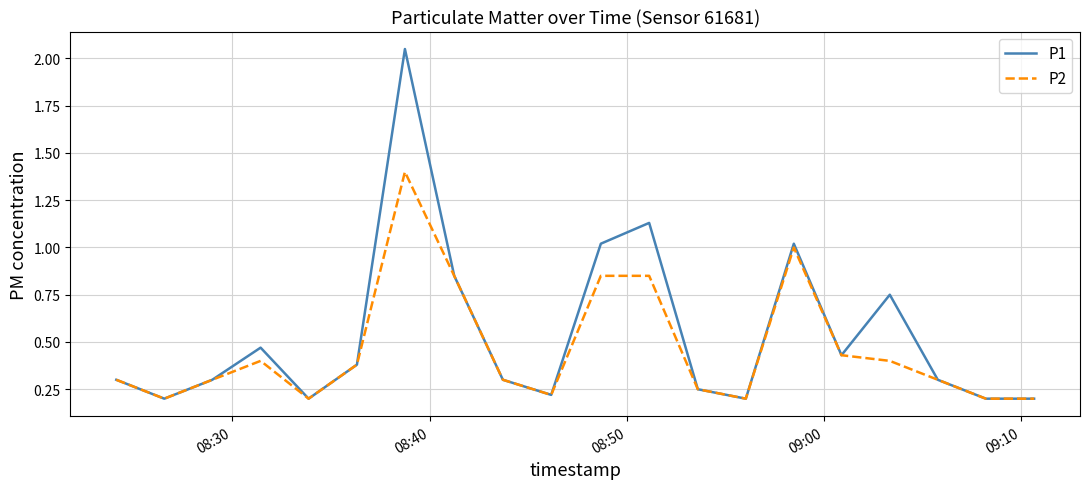

Count the P2 values in the range 0 to 1.

19